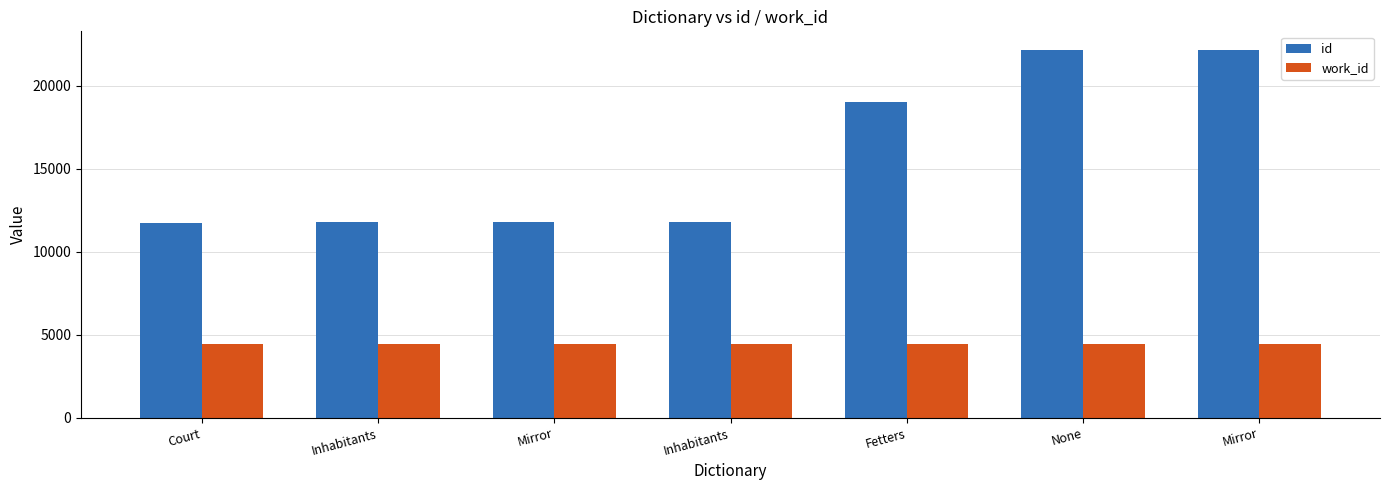

Reading right to left, what are all the values shown in this chart?

id: 22175	22174	19039	11777	11776	11775	11762
work_id: 4469	4469	4477	4469	4477	4477	4469